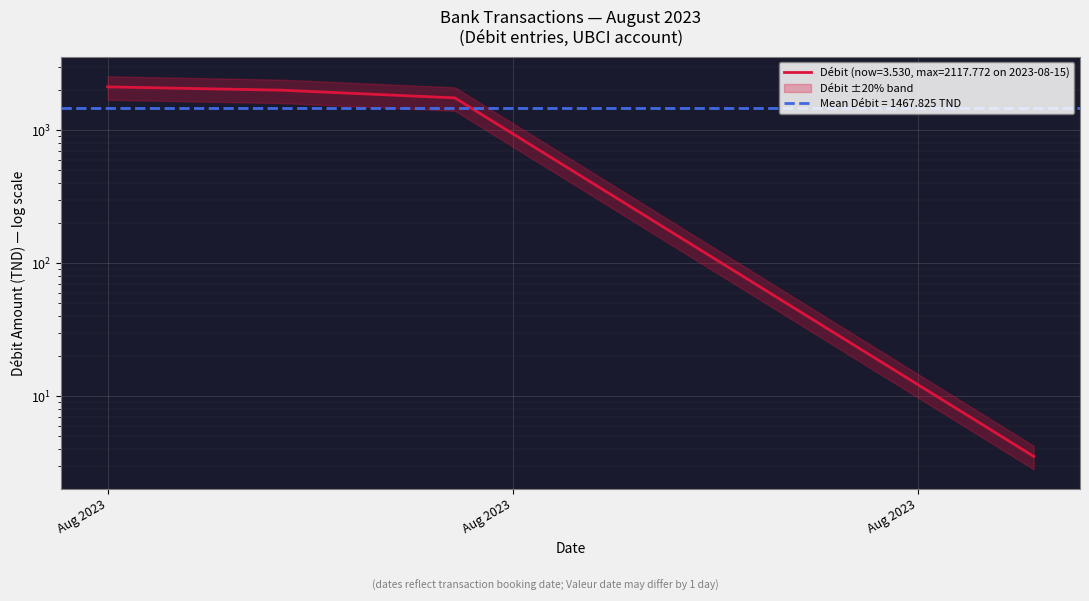

What is the value of the 4th point from the left?

3.5